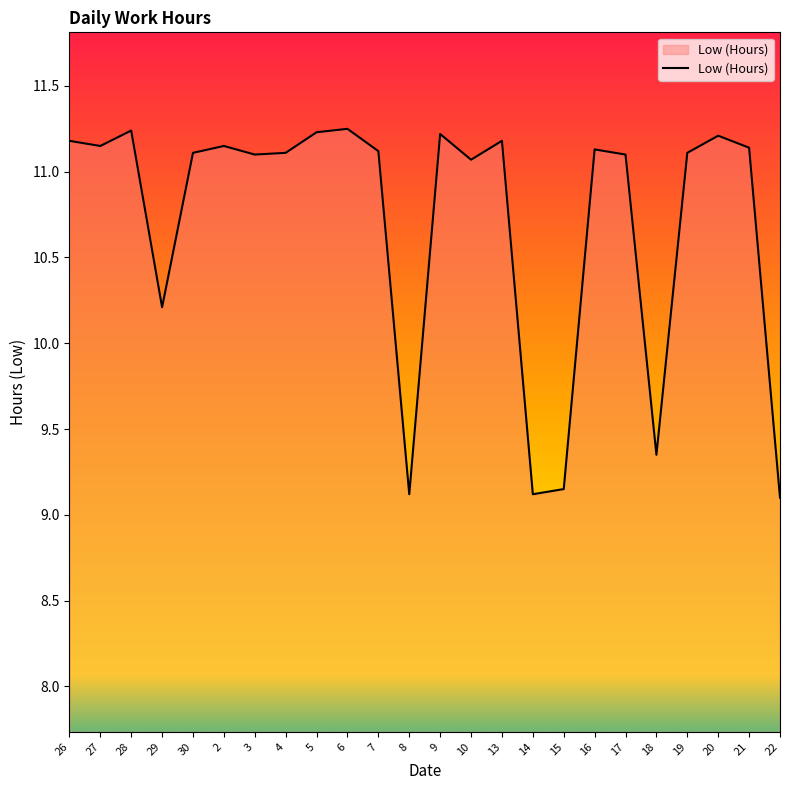

How many values are below 11?

6